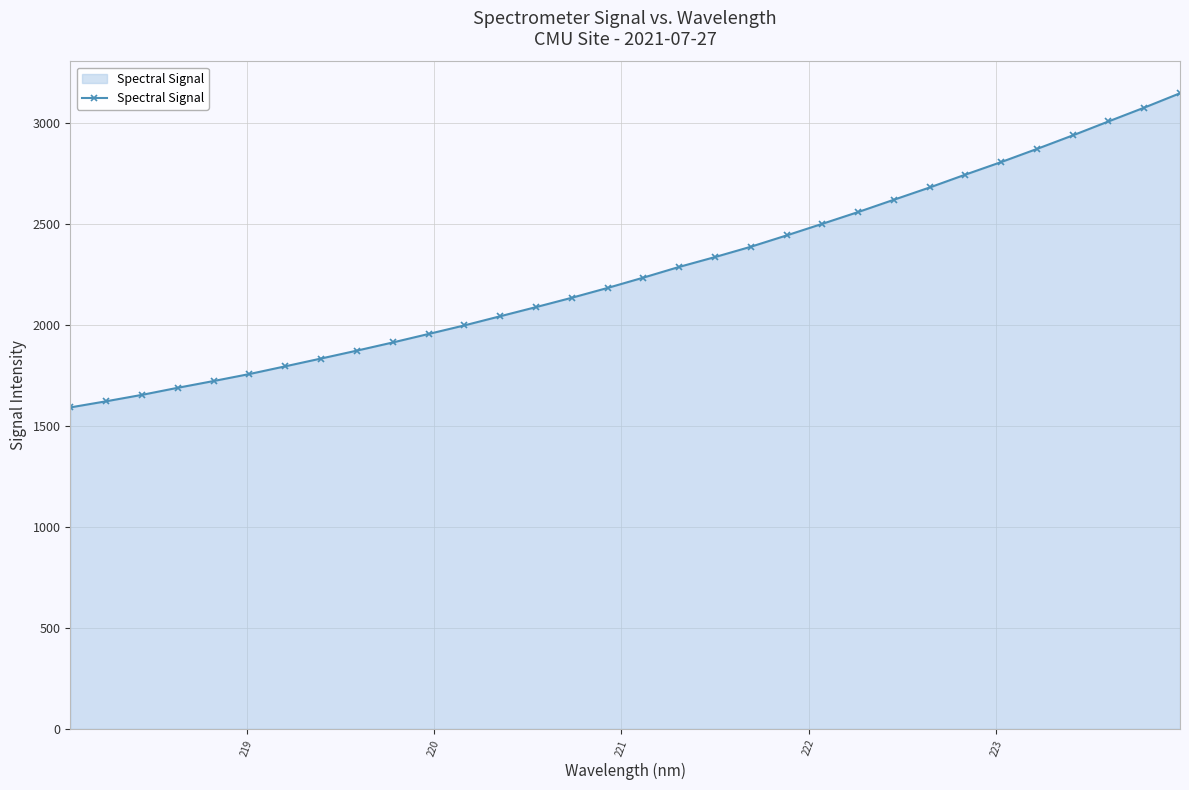

What is the value of the 7th point from the left?

1793.7